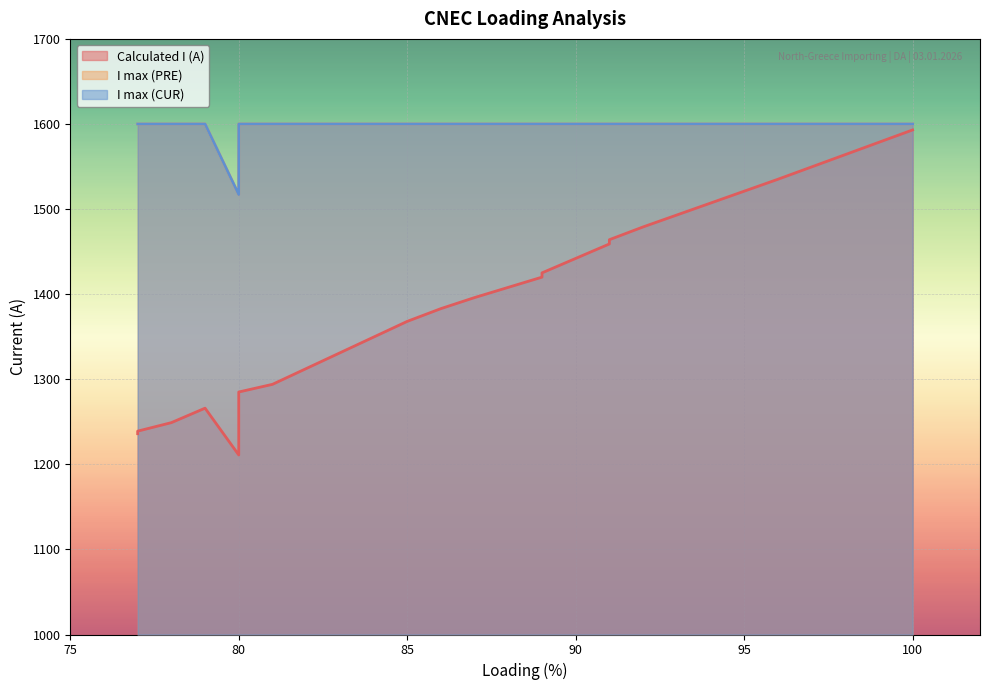

What is the difference between the maximum and minimum values in the I max (CUR) series?

83